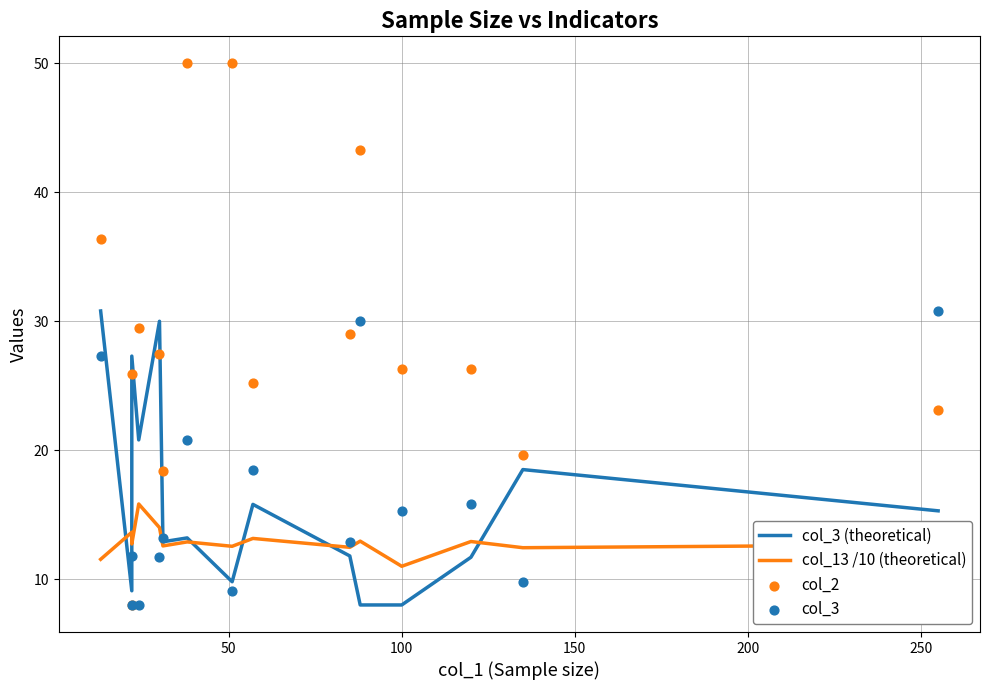

Is the value of col_3 at 12 greater than the value of col_2 at 8?

No